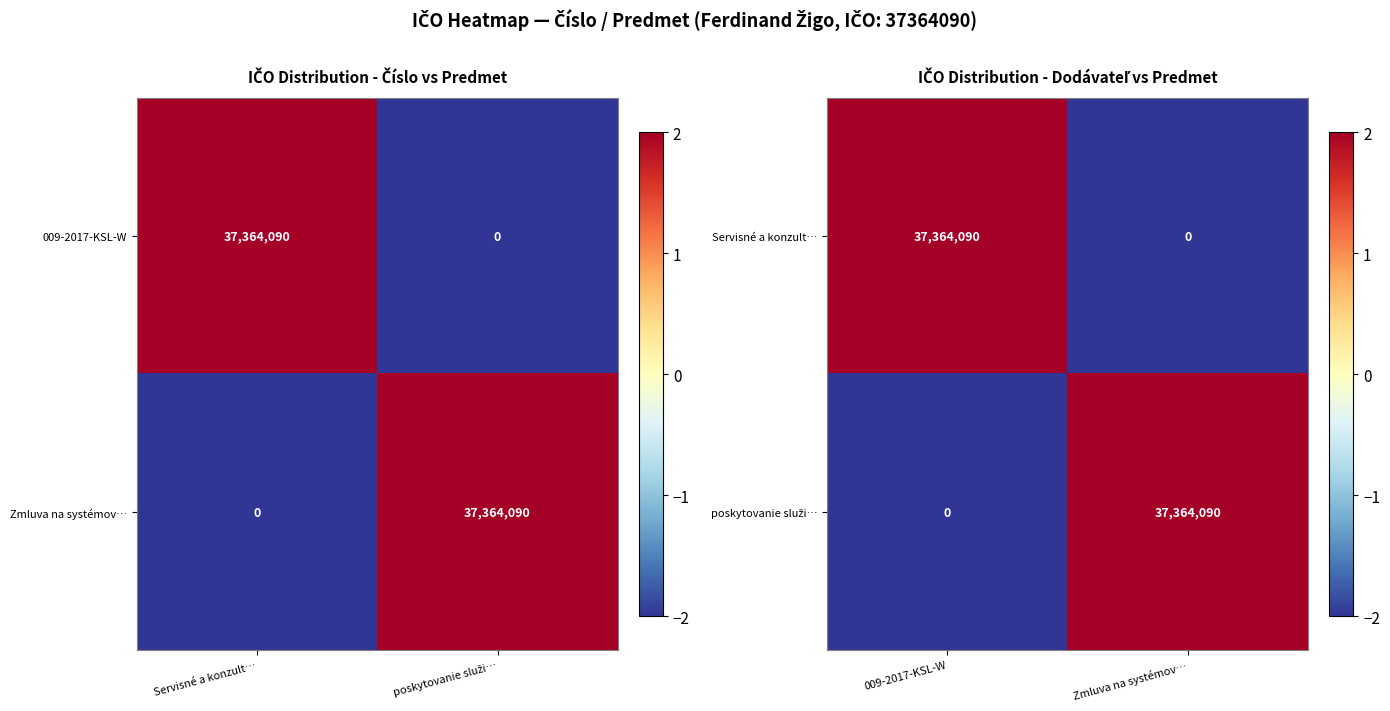

List the labels in order of Servisné a konzult… value, largest first.

009-2017-KSL-W, Zmluva na systémov…